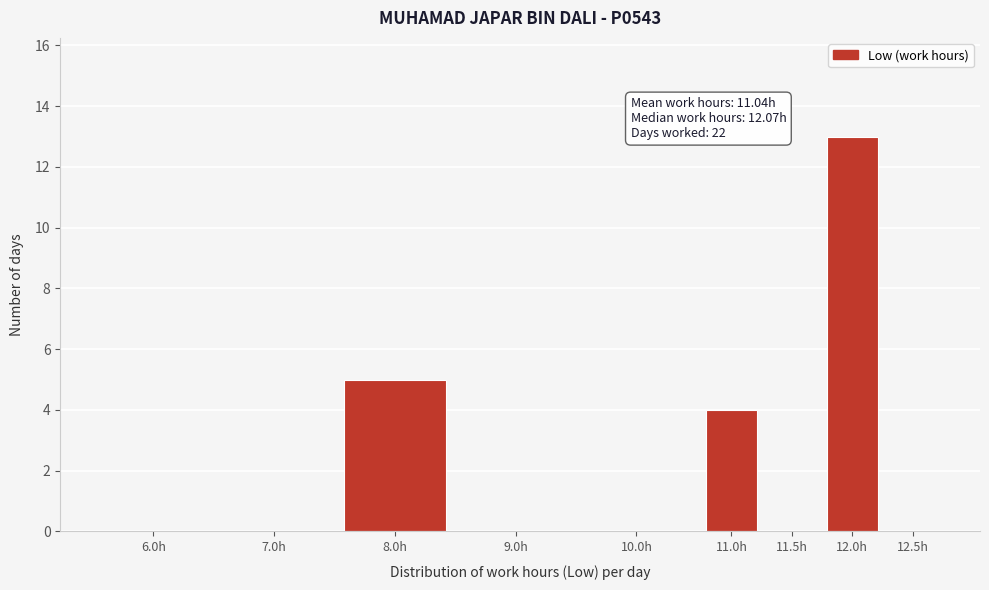

Reading left to right, list all the values displayed in this chart.

6.0h=0	7.0h=0	8.0h=5	9.0h=0	10.0h=0	11.0h=4	11.5h=0	12.0h=13	12.5h=0